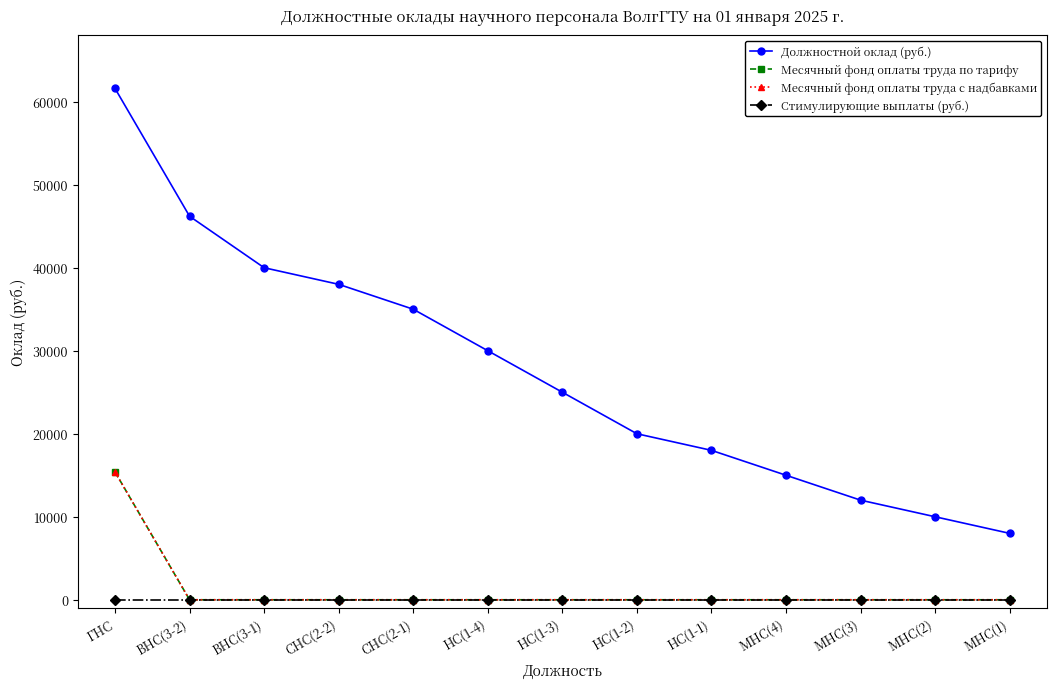

What is the sum of all Должностной оклад (руб.) values?

358800